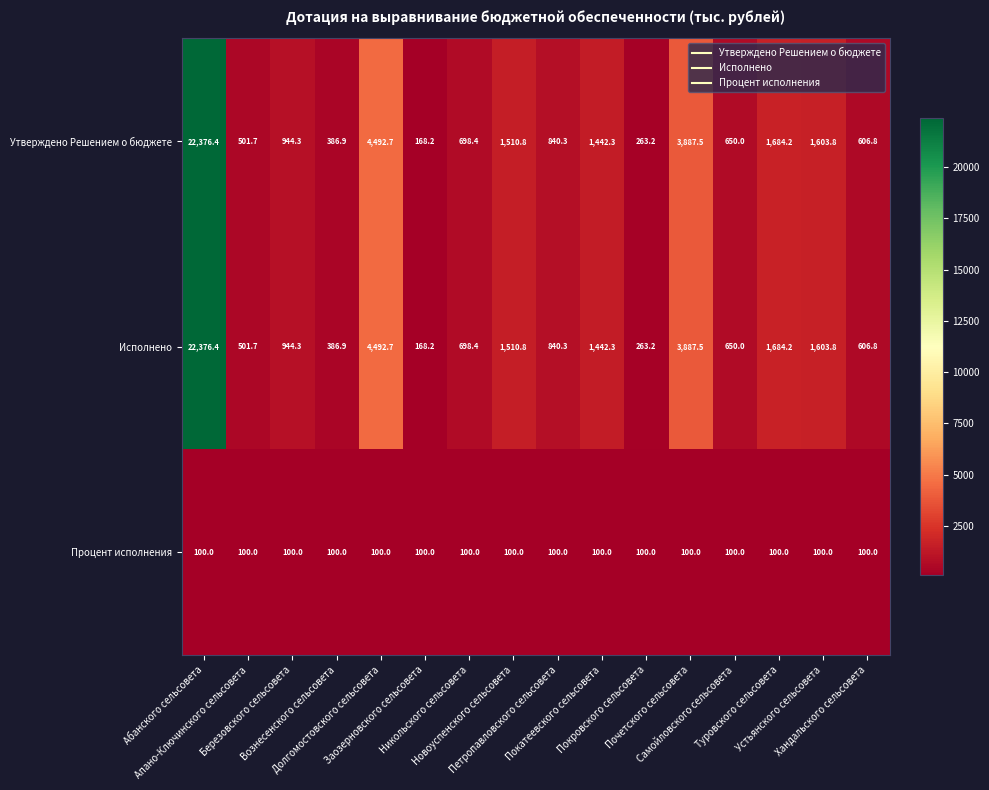

What is the greatest value displayed?

22376.4